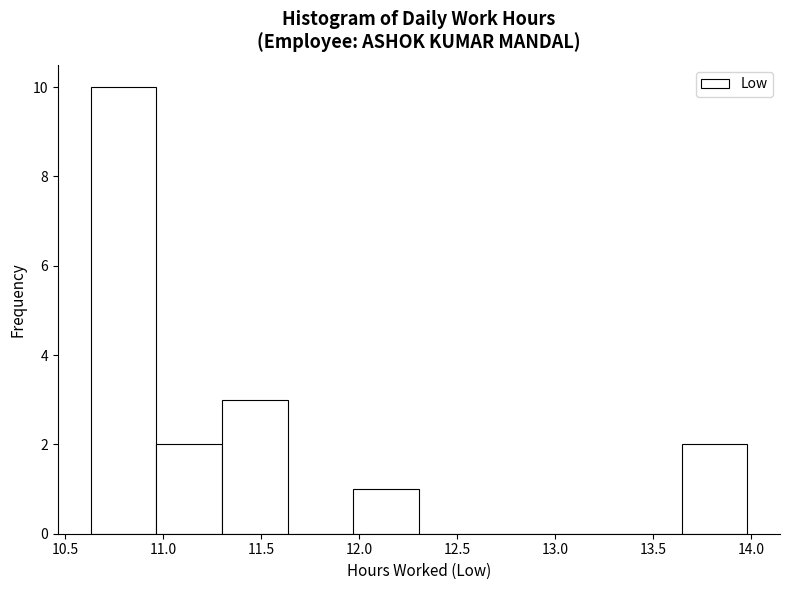

What is the height of the bar covering 11.300 to 11.635 on the x-axis? Neither the bar edges nor the heights are printed on the chart, so give them approximately, as read against the axes.

3